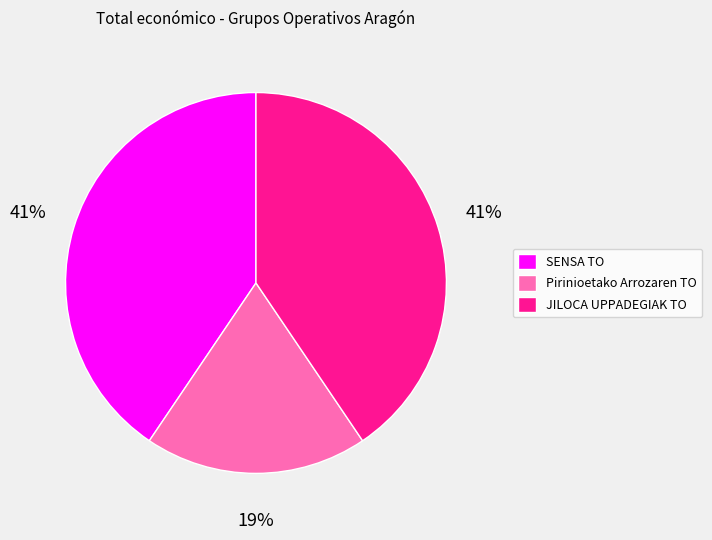

Which category has the smallest portion of the pie?

Pirinioetako Arrozaren TO